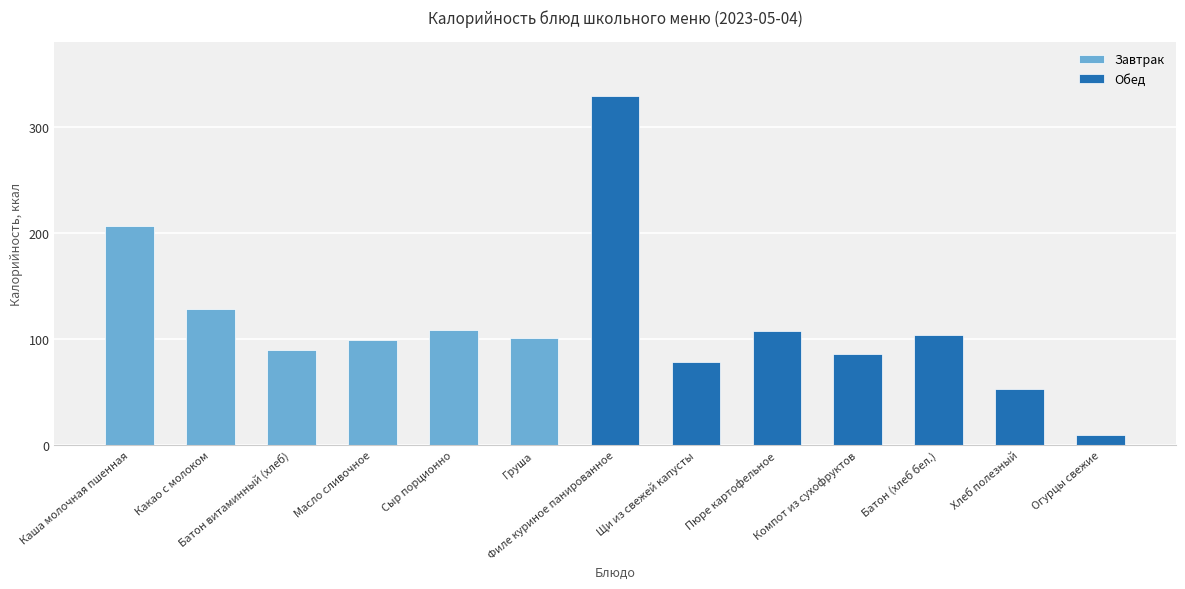

How many data points are above 101?

6